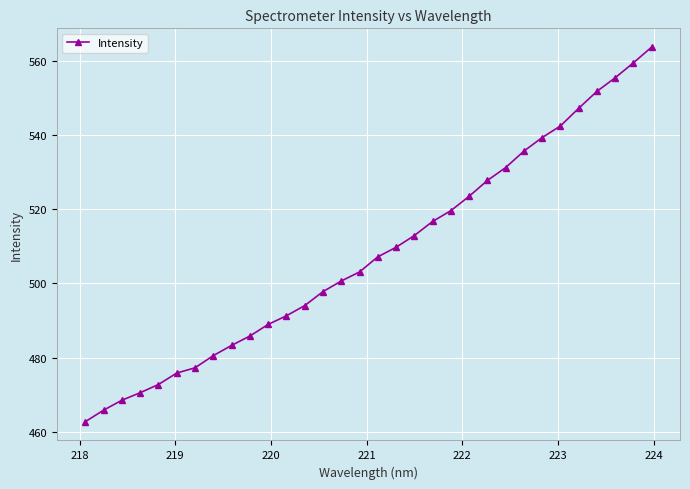

What is the difference between the maximum and minimum values?

100.9